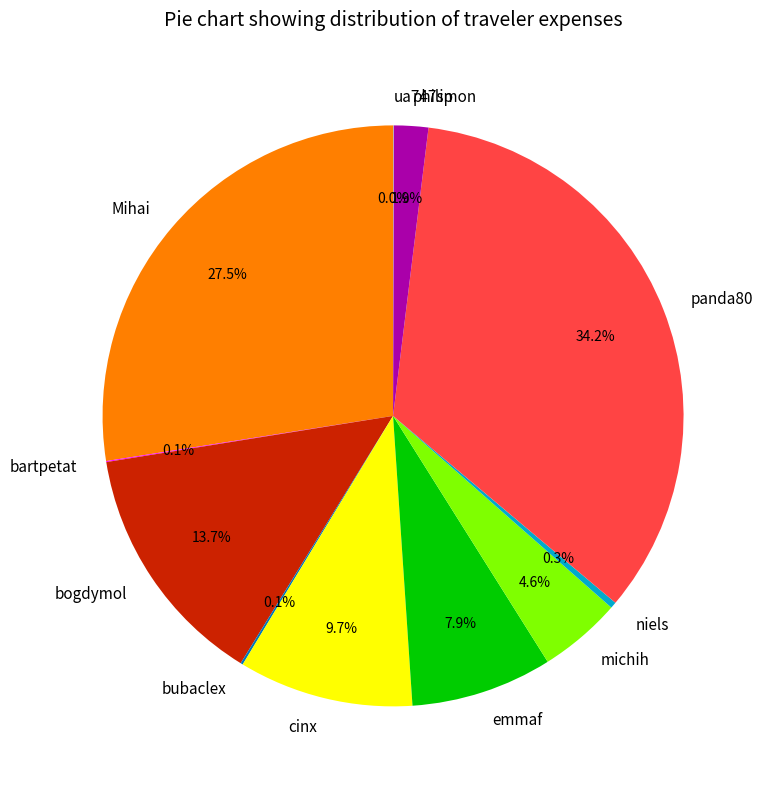

To the nearest percent, what is the combined percentage of niels and michih?

5%